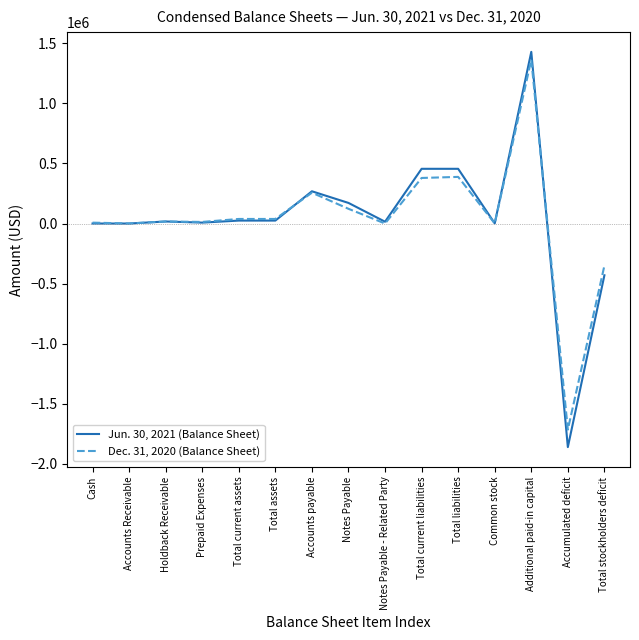

Is the value of Jun. 30, 2021 (Balance Sheet) at Total current assets greater than the value of Dec. 31, 2020 (Balance Sheet) at Additional paid-in capital?

No